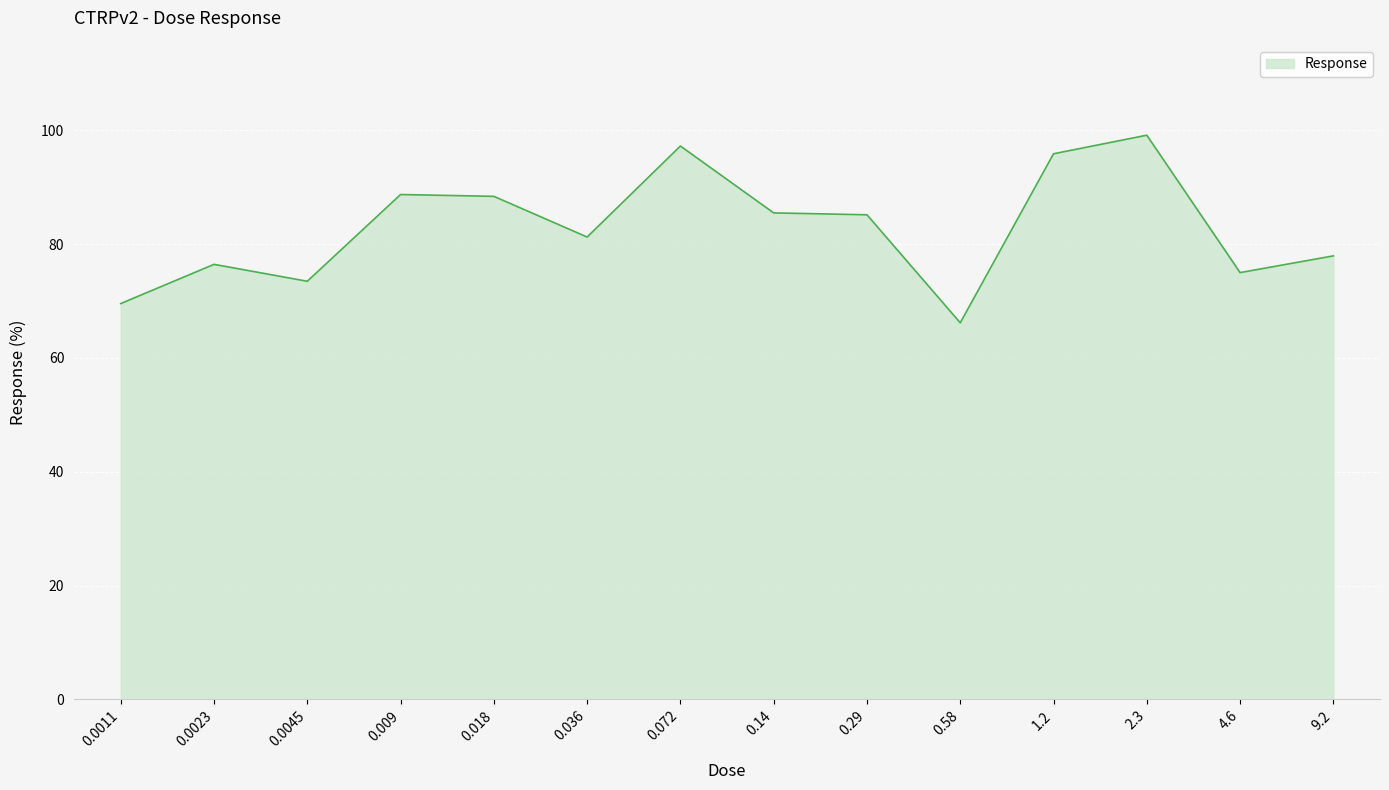

True or false: the data shows 75.0 at 4.6.

True